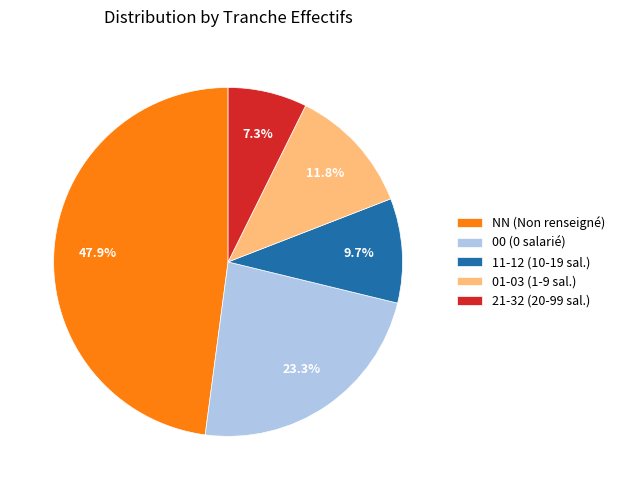

What is the smallest slice in the pie chart?

21-32 (20-99 sal.)